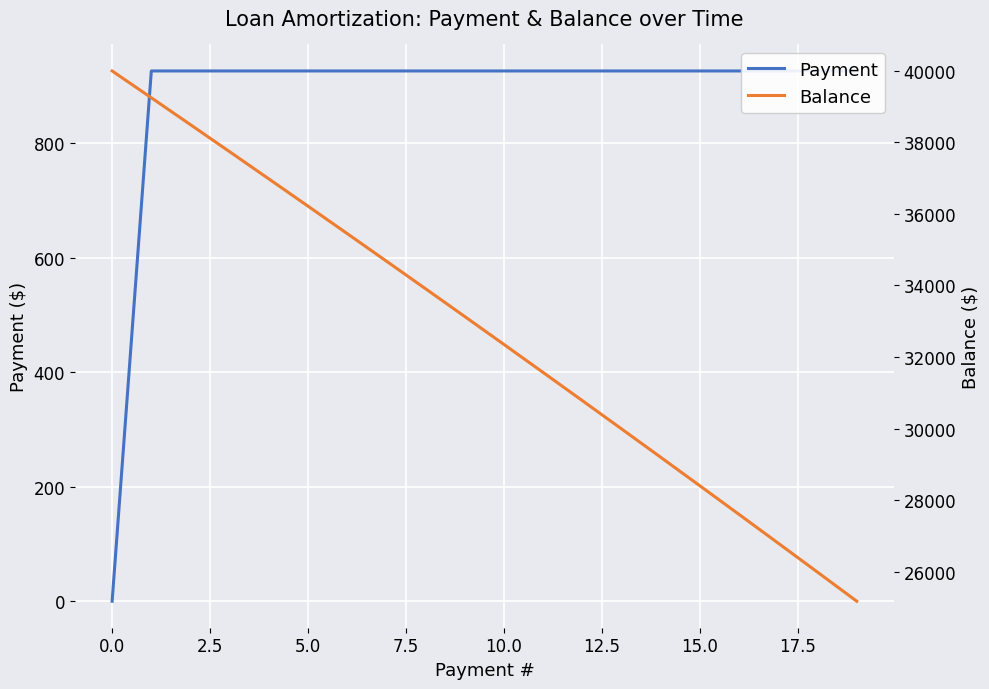

True or false: Balance and Payment cross at least once.

False